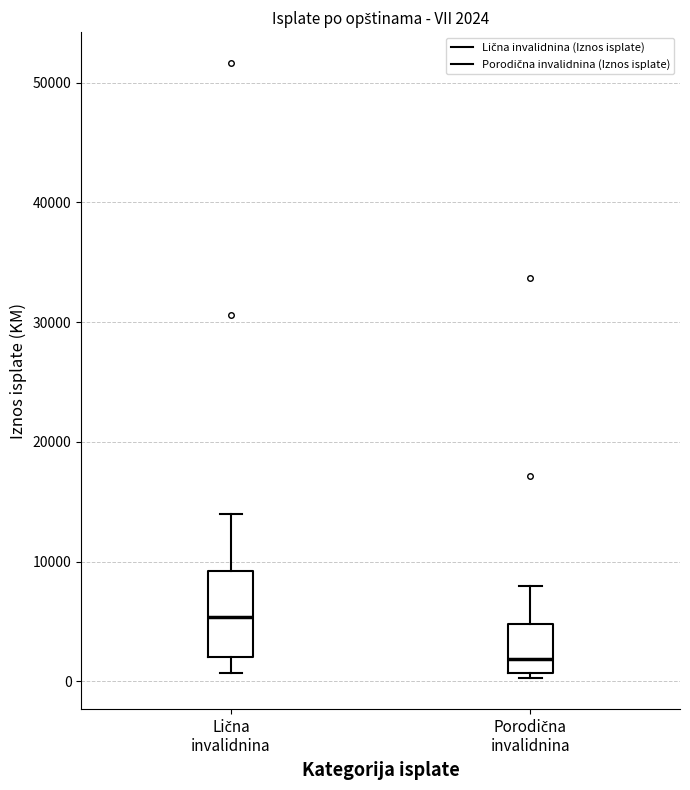

Which box's median line is the lowest?

Porodična invalidnina